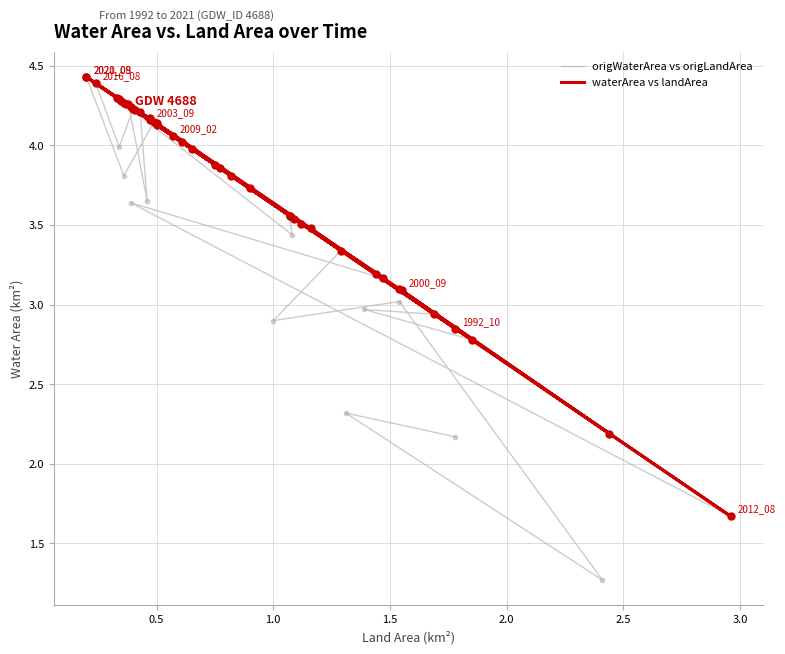

What is the minimum value shown in the chart?

1.3